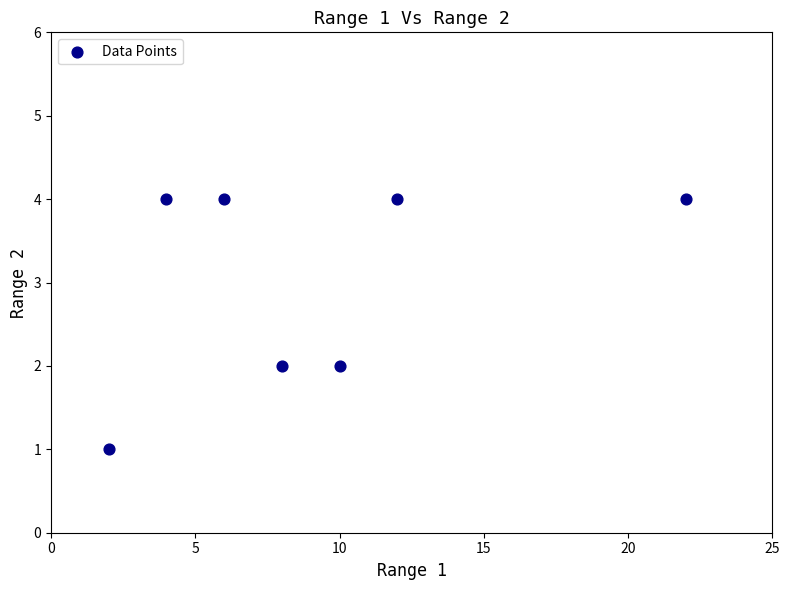

What is the range of X values (max minus min)?

20